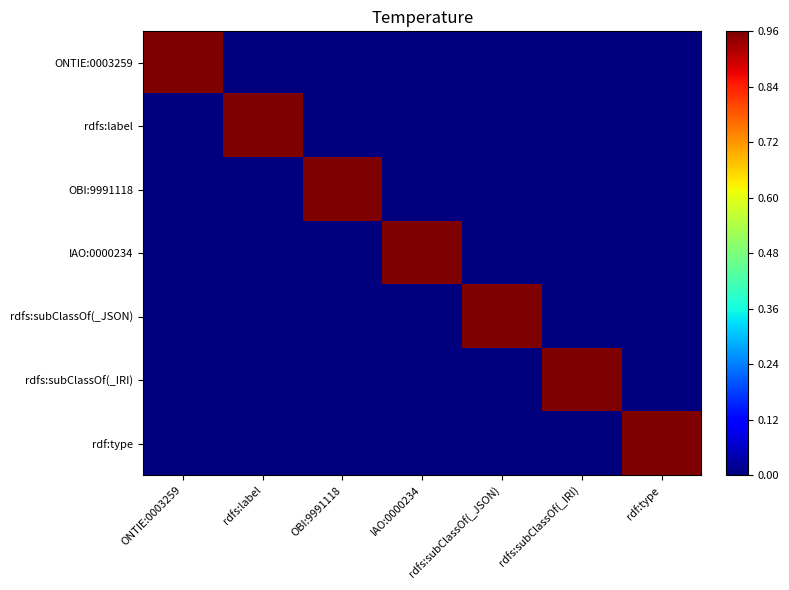

At which category is the sum across all series the highest?

ONTIE:0003259